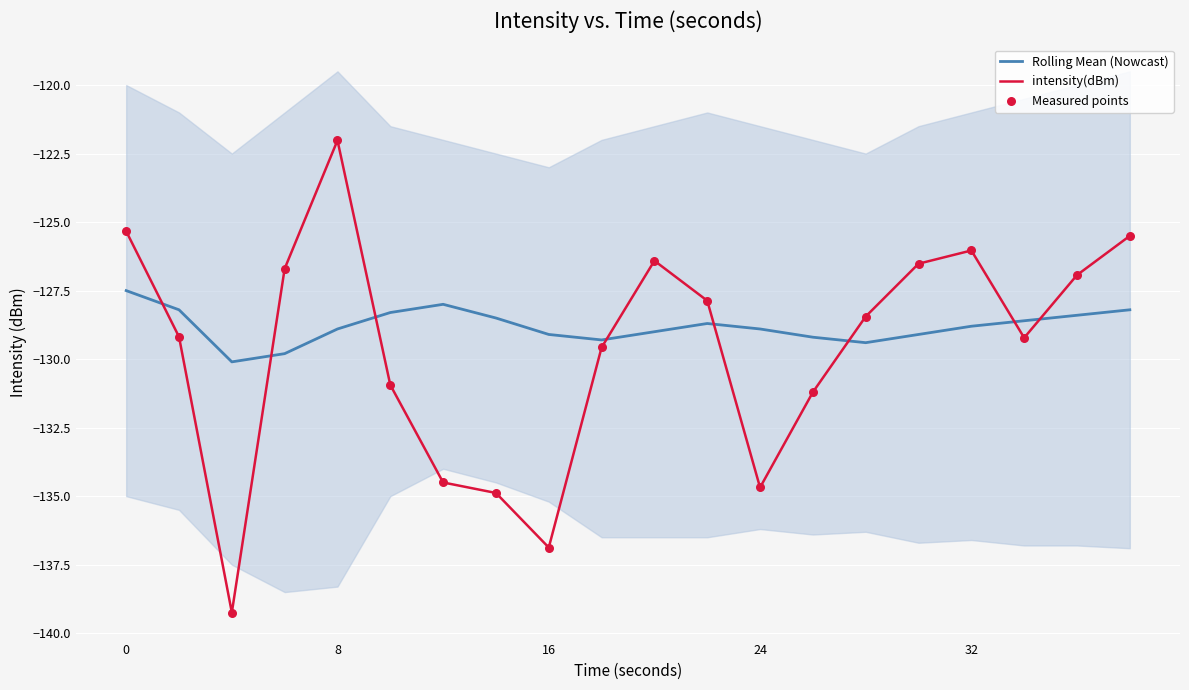

How many intersections are there between intensity(dBm) and Rolling Mean (Nowcast)?

8